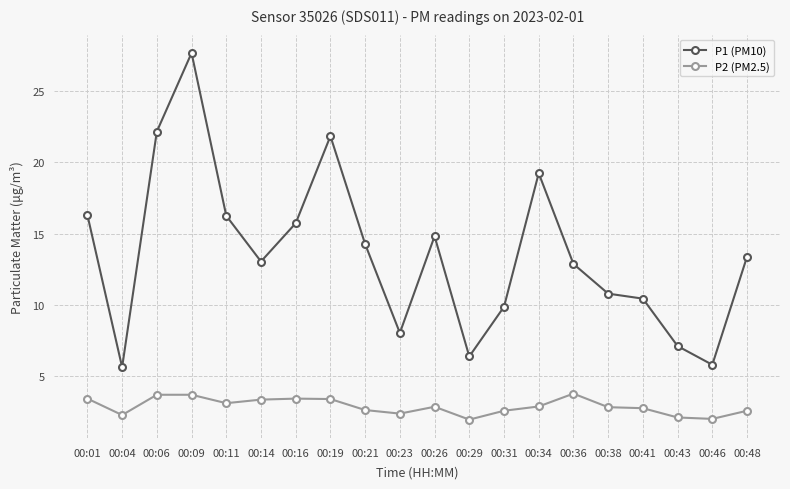

What is the value of the P2 (PM2.5) point at the 6th from the left?

3.4